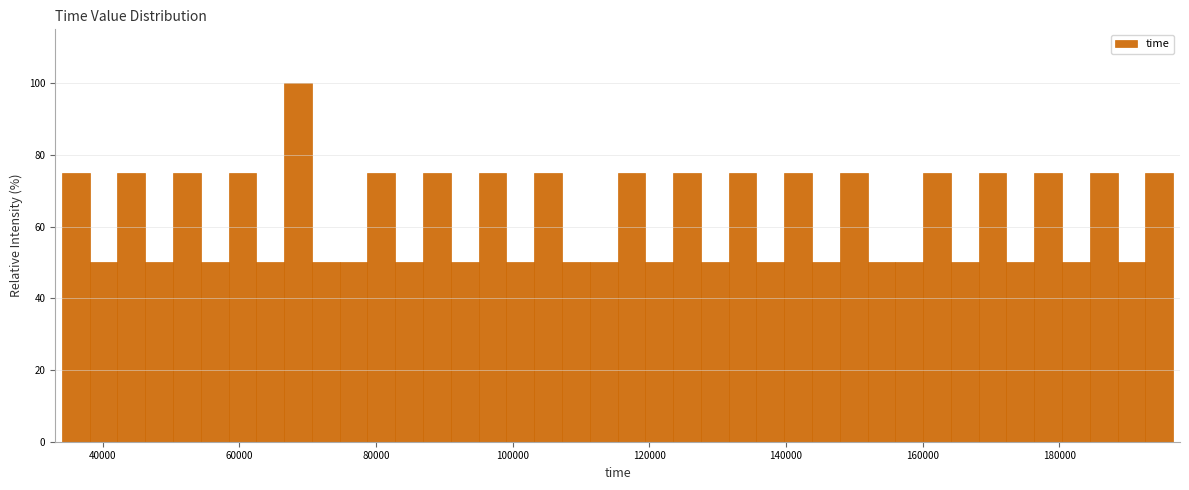

Around what value on the x-axis is the tallest bar? Give the approximate position of its centre, as read against the axis.

68000